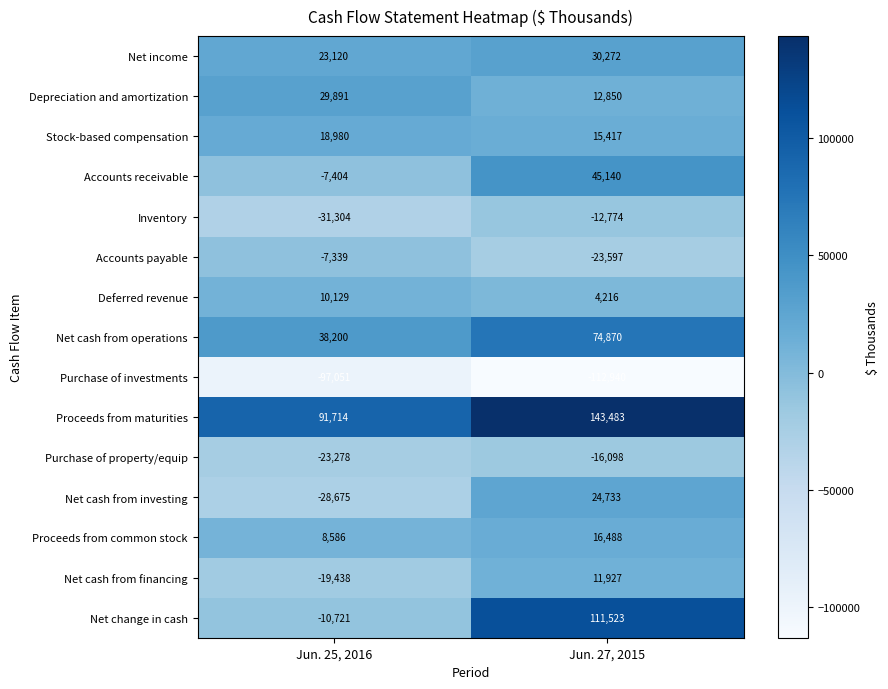

At which label is Proceeds from maturities closest to 117598?

Jun. 25, 2016